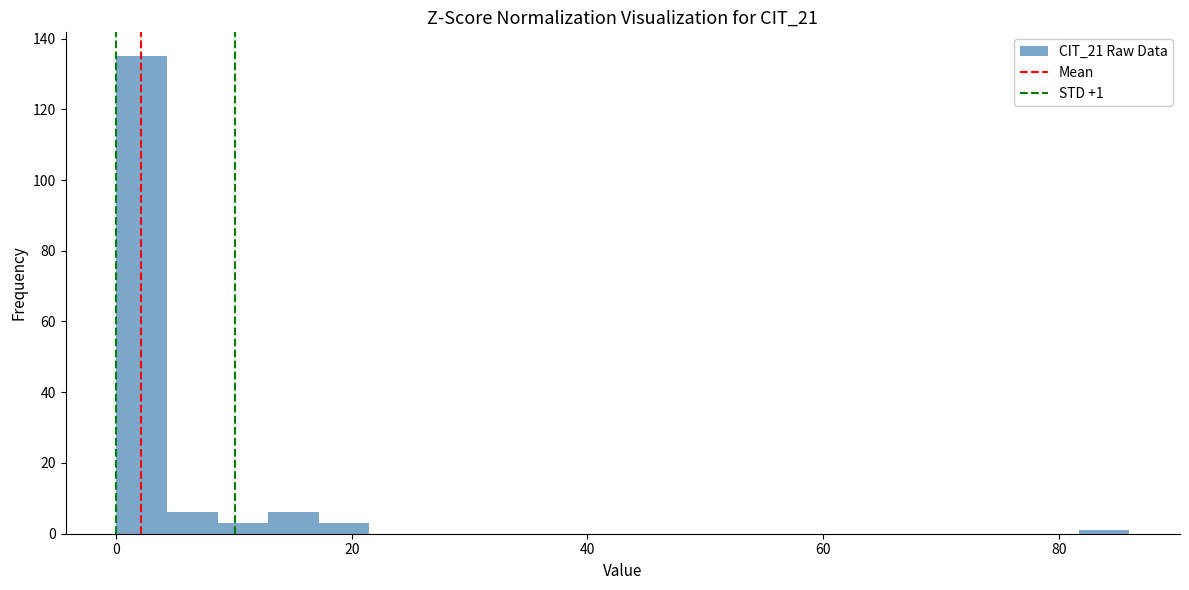

Read against the x-axis, roughly where is the centre of the tallest bar?

2